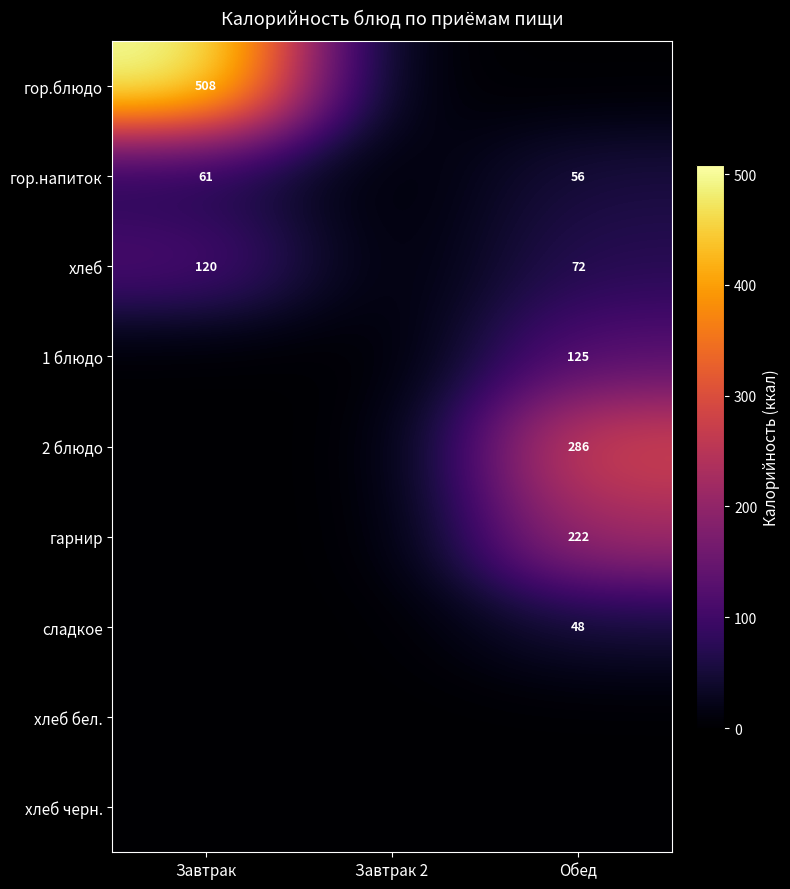

How many categories are shown in the chart?

3